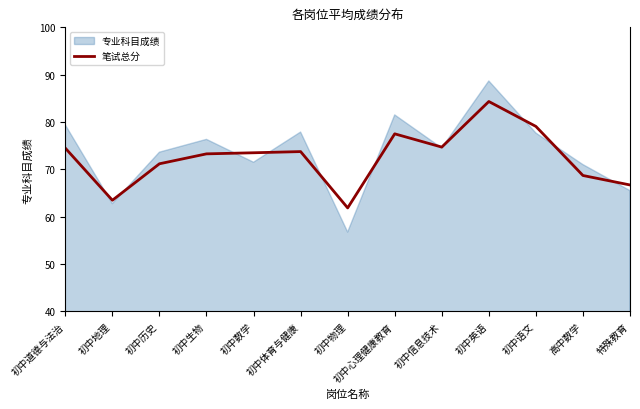

How many interior local valleys (lower than both neighbors) does the data have?

3